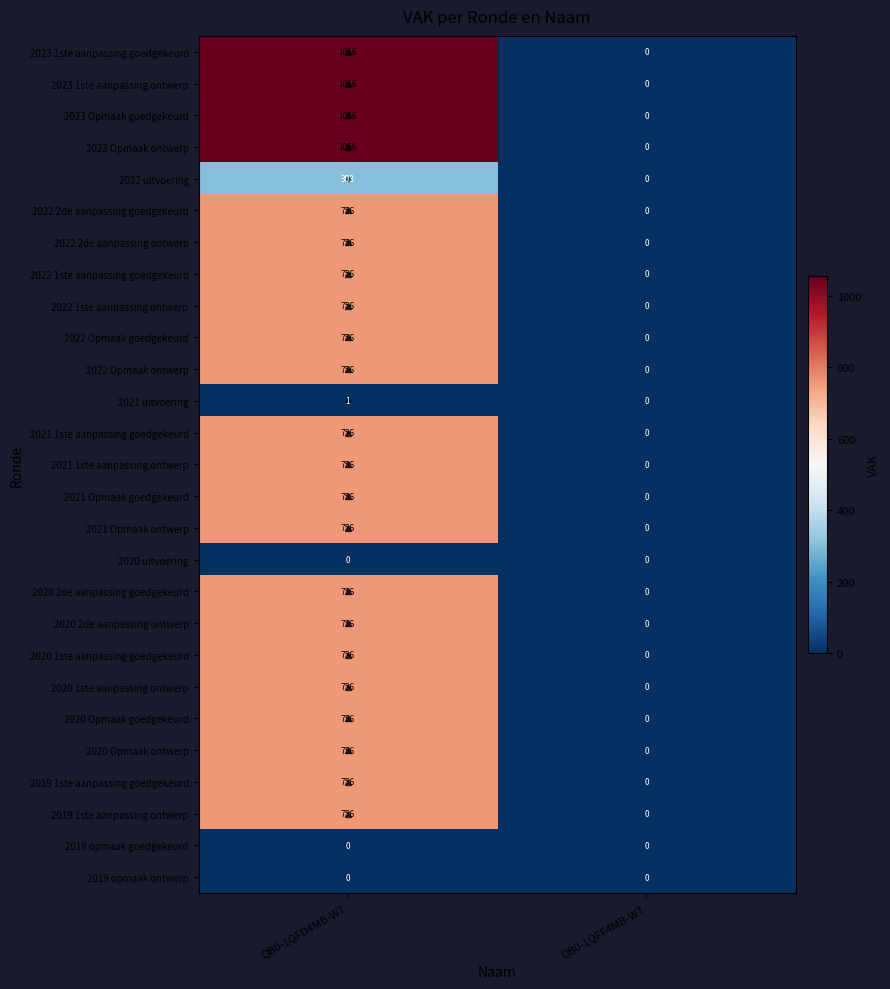

What is the sum of all 2022 Opmaak ontwerp values?

756